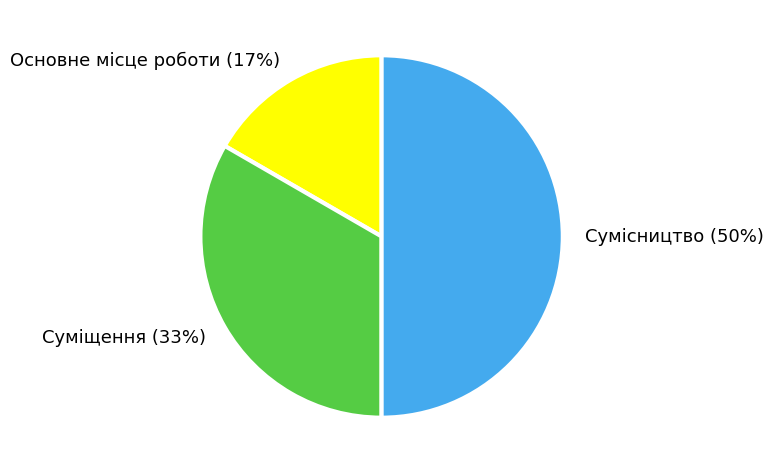

To the nearest percent, what is the average slice percentage?

33%